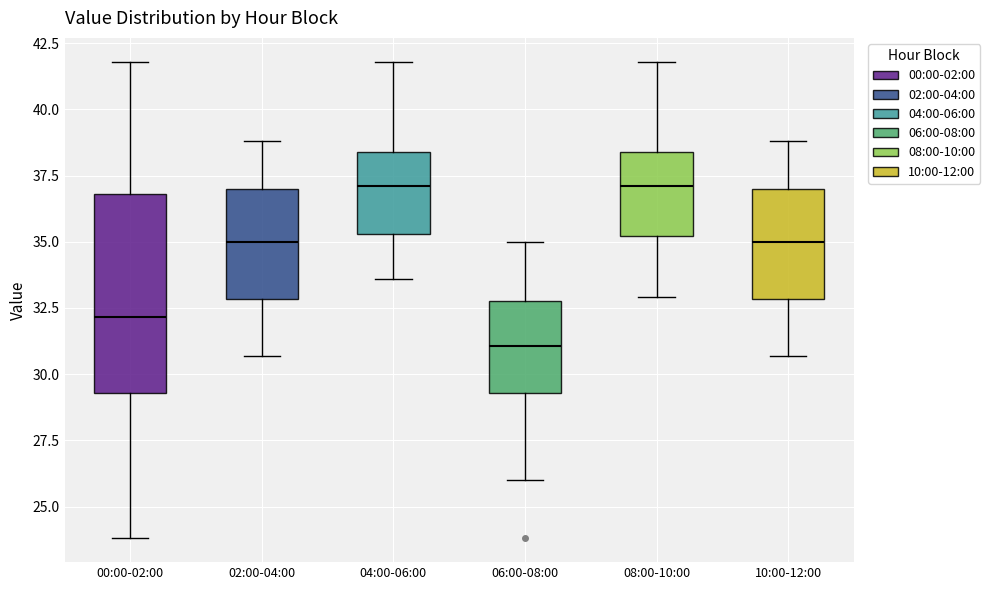

Reading left to right, transcribe this box plot: for each box, give where its median line is, the range the box spans, and where its two whiskers end, as read against the y-axis. The values are not printed on the chart, so give them approximately, as read against the axis.

00:00-02:00: median 32.0, box 29.5 to 37.0, whiskers 24.0 to 42.0
02:00-04:00: median 35.0, box 33.0 to 37.0, whiskers 30.5 to 39.0
04:00-06:00: median 37.0, box 35.5 to 38.5, whiskers 33.5 to 42.0
06:00-08:00: median 31.0, box 29.5 to 33.0, whiskers 26.0 to 35.0
08:00-10:00: median 37.0, box 35.0 to 38.5, whiskers 33.0 to 42.0
10:00-12:00: median 35.0, box 33.0 to 37.0, whiskers 30.5 to 39.0